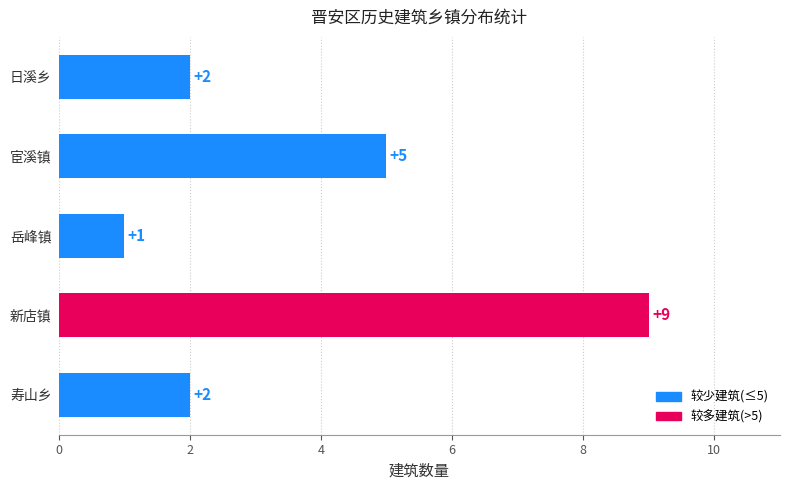

What is the sum of all values?

19